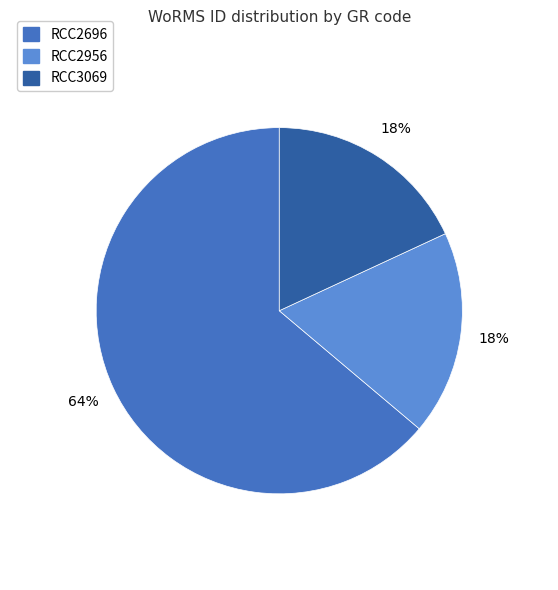

Which slice is the largest?

RCC2696